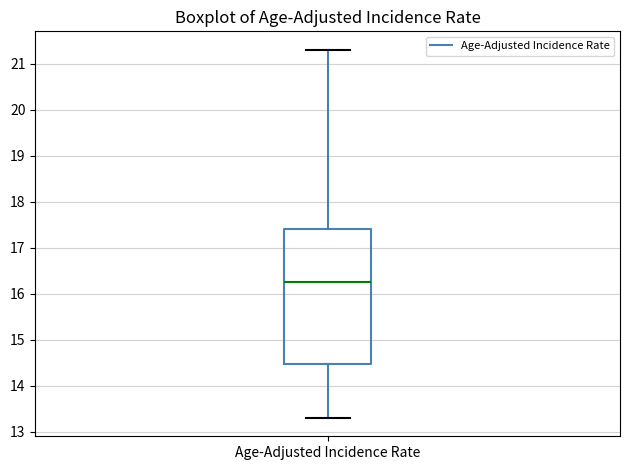

Transcribe this box plot: give where the median line is, the range the box spans, and where the two whiskers end, as read against the y-axis. The values are not printed on the chart, so give them approximately, as read against the axis.

median 16.3, box 14.5 to 17.4, whiskers 13.3 to 21.3